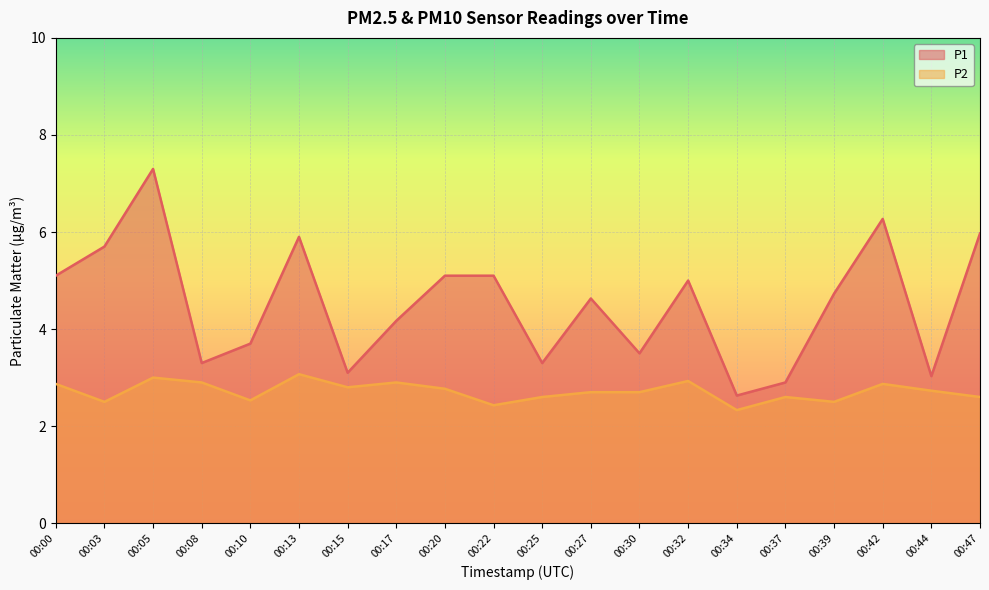

What is the average value of the P2 series?

2.7